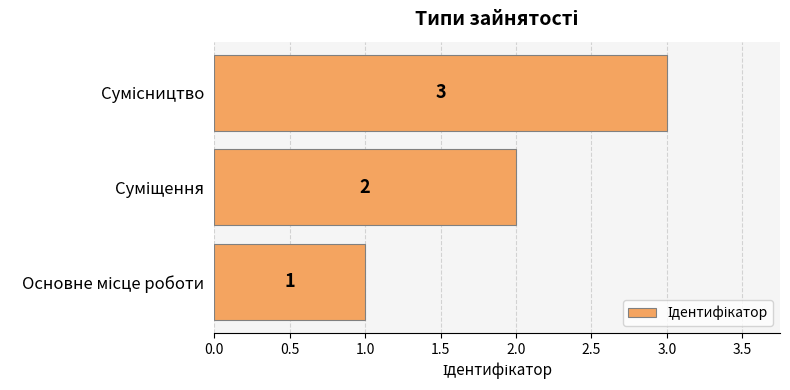

How many bars are there in total?

3